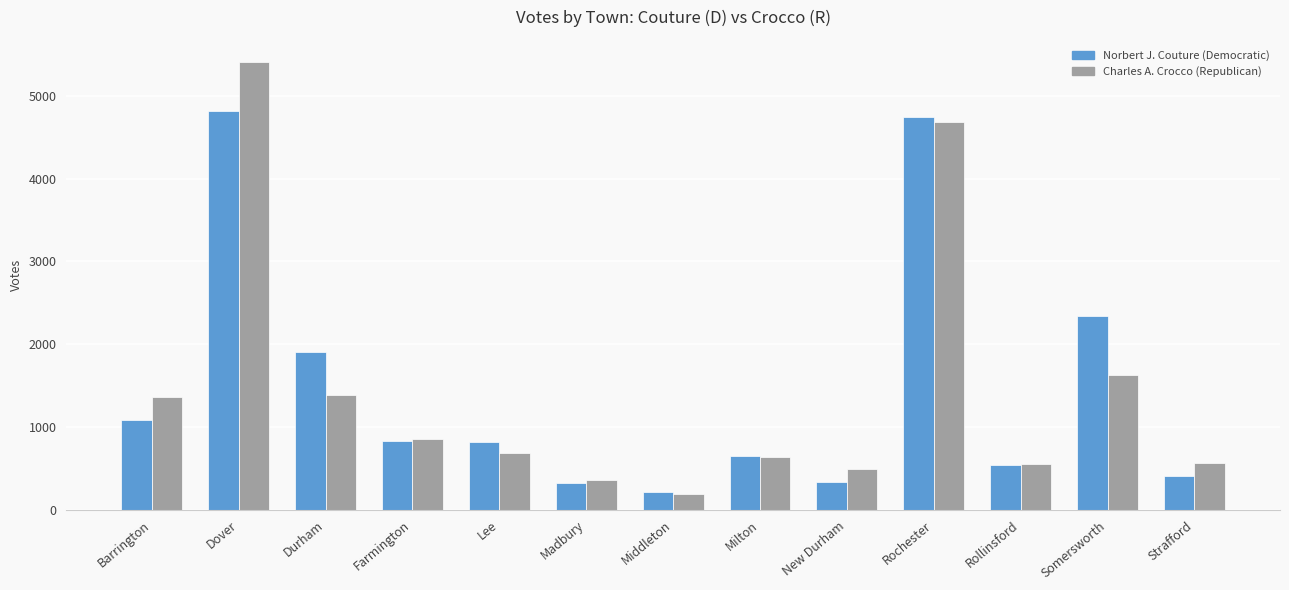

What is the smallest value displayed?

187